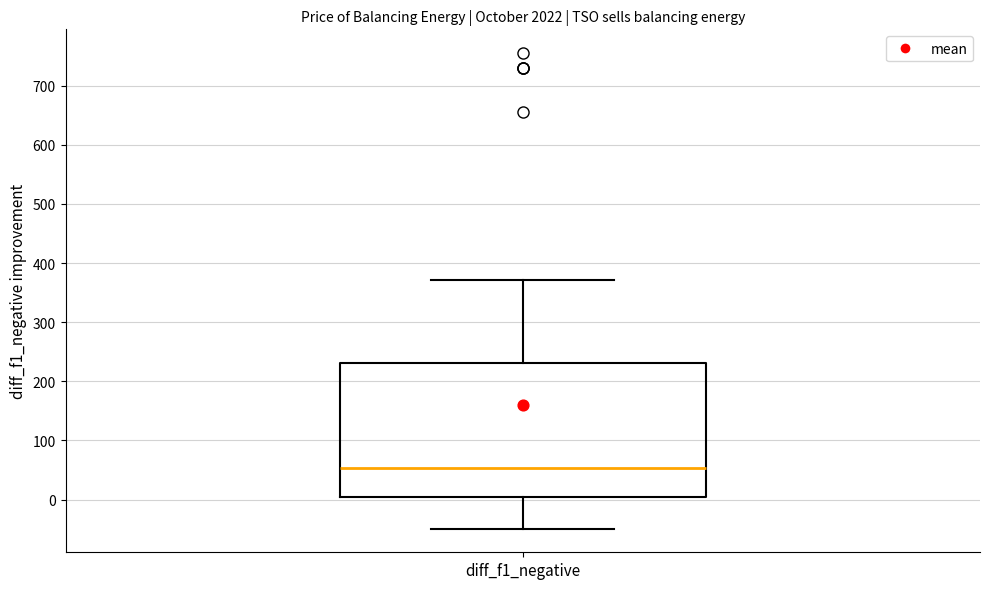

Where is the upper edge of the box for diff_f1_negative on the y-axis? The values are not printed on the chart, so give them approximately, as read against the axis.

230